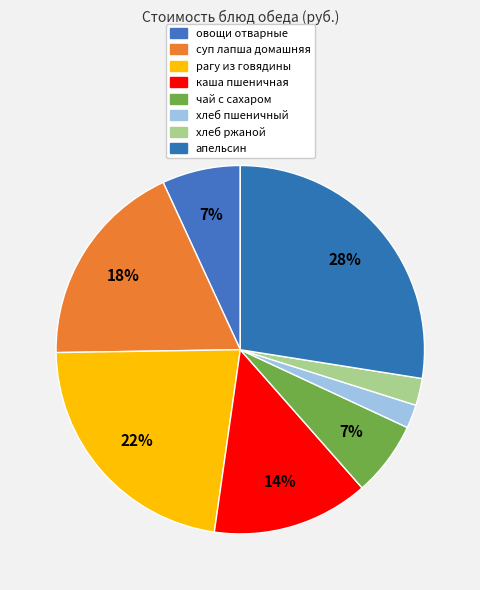

True or false: хлеб пшеничный accounts for 1% of the total.

False